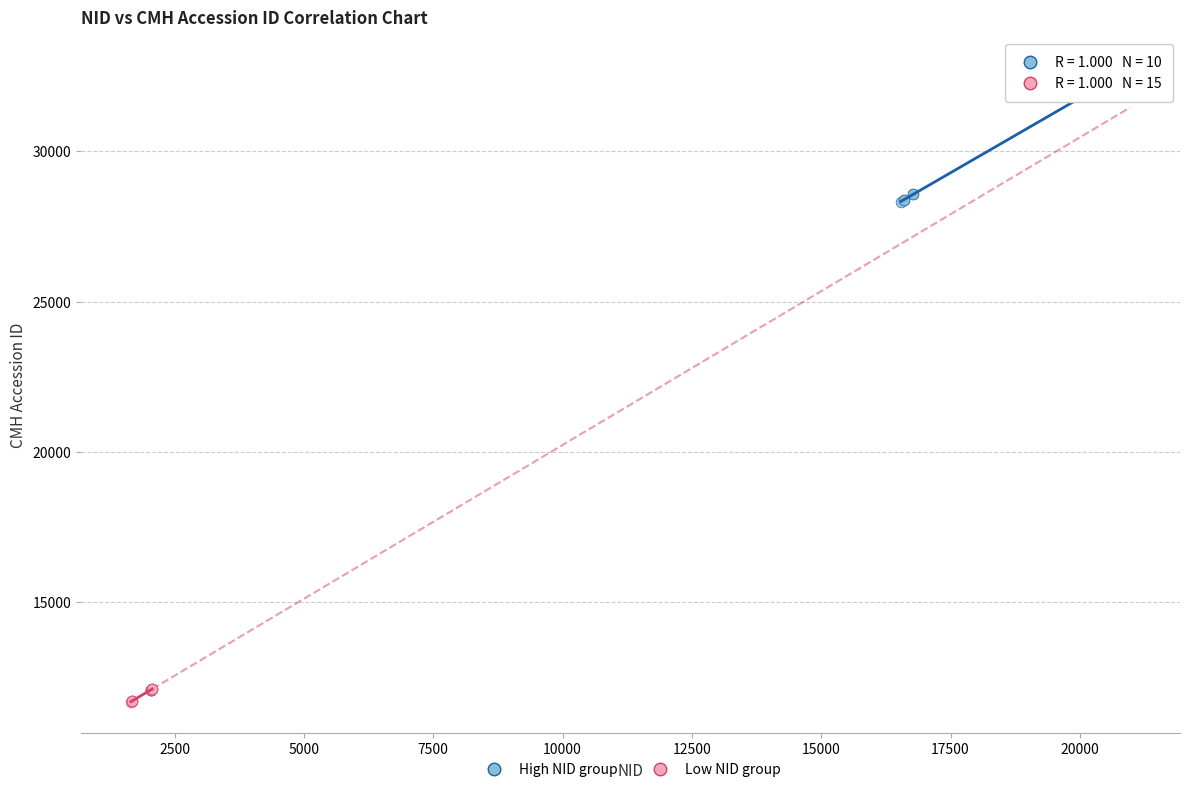

Which series contains the lowest Y value?

Low NID group